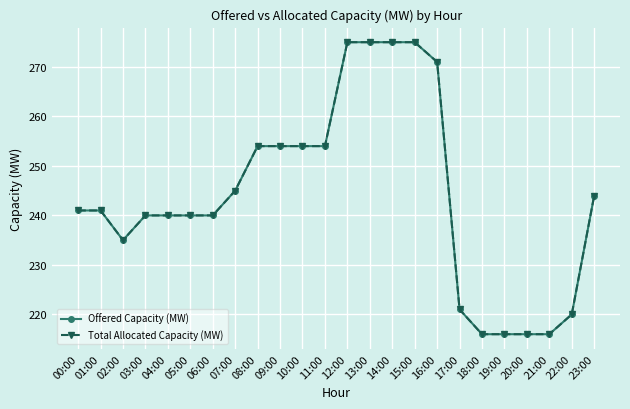

Reading left to right, extract all data points from this chart.

Offered Capacity (MW): 241	241	235	240	240	240	240	245	254	254	254	254	275	275	275	275	271	221	216	216	216	216	220	244
Total Allocated Capacity (MW): 241	241	235	240	240	240	240	245	254	254	254	254	275	275	275	275	271	221	216	216	216	216	220	244